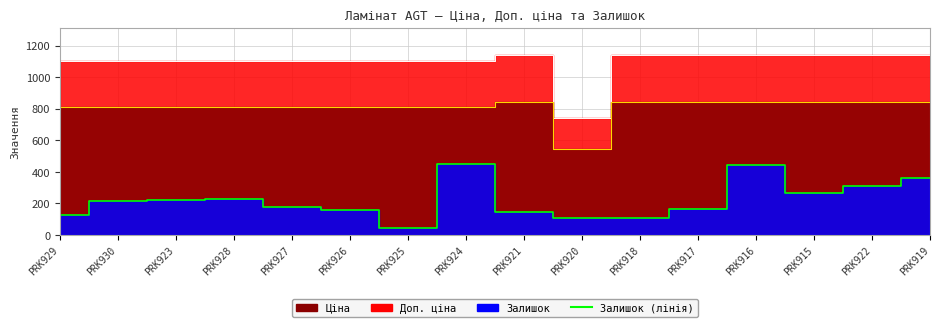

What is the change in value from PRK921 to PRK919?

+218